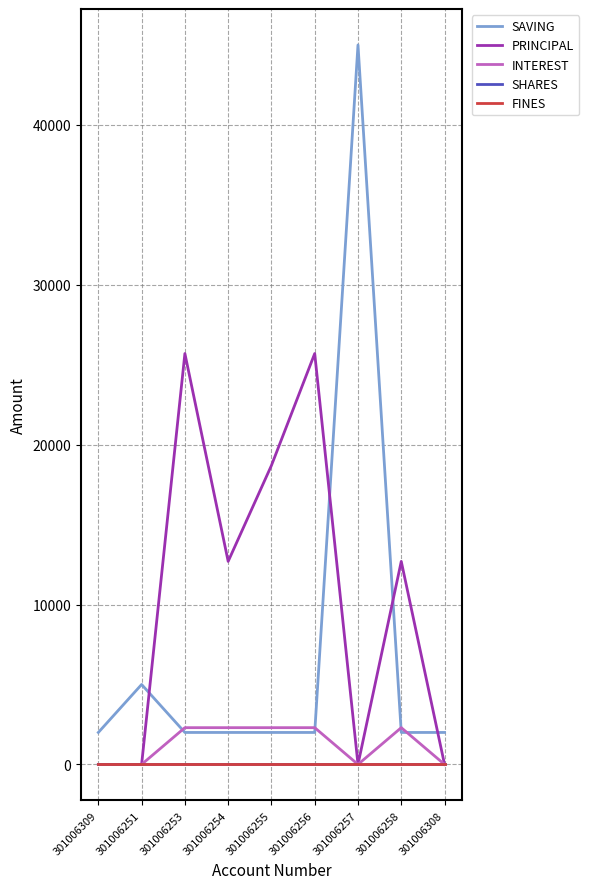

Is this an area chart (filled region under the line)?

No